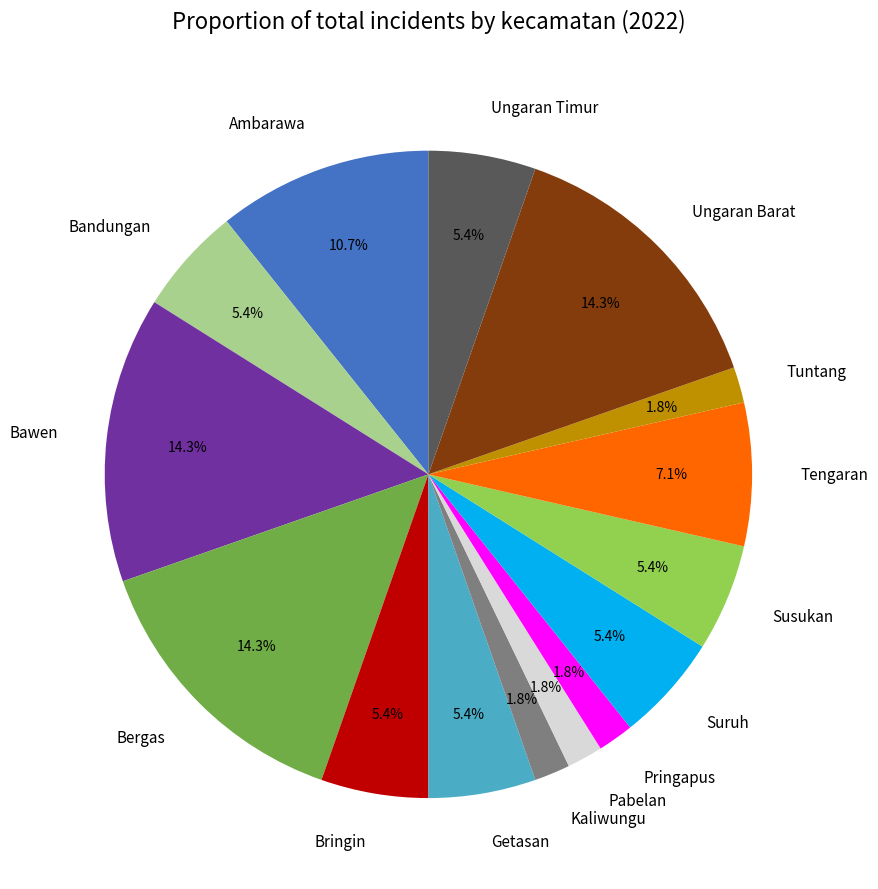

Count the number of slices in the pie.

15